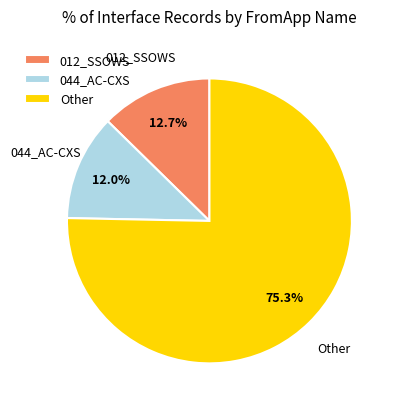

What percentage do 012_SSOWS and Other together represent?

88.0%